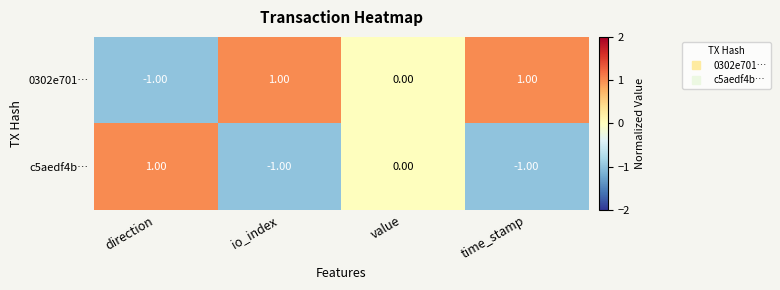

Which series has the largest total across all categories?

0302e701…